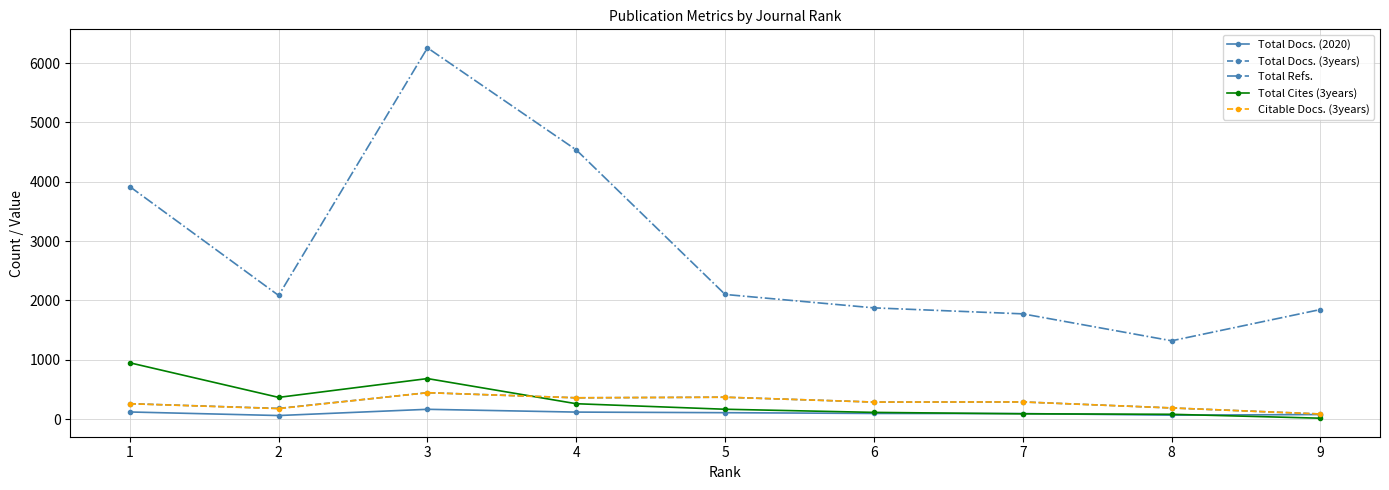

Which series has the largest range (max minus min)?

Total Refs.